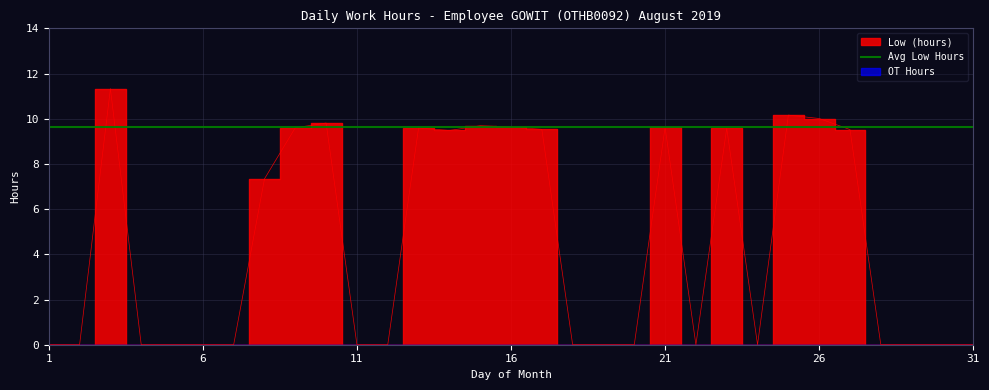

What is the average value?

4.4